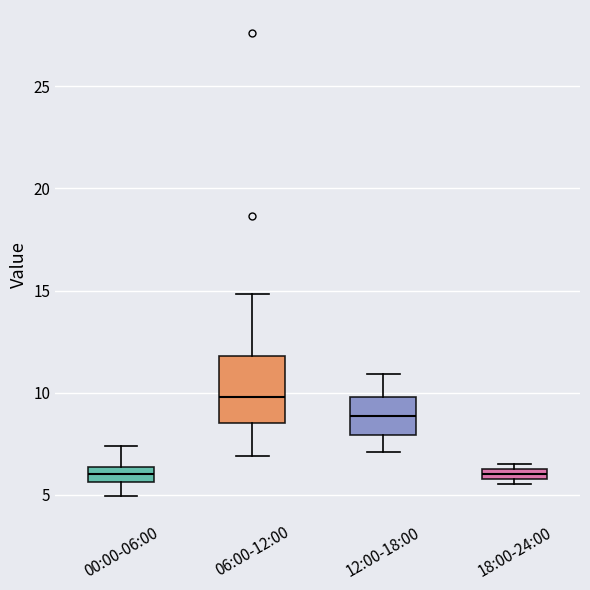

Which box is the tallest, from its lower edge to its upper edge?

06:00-12:00